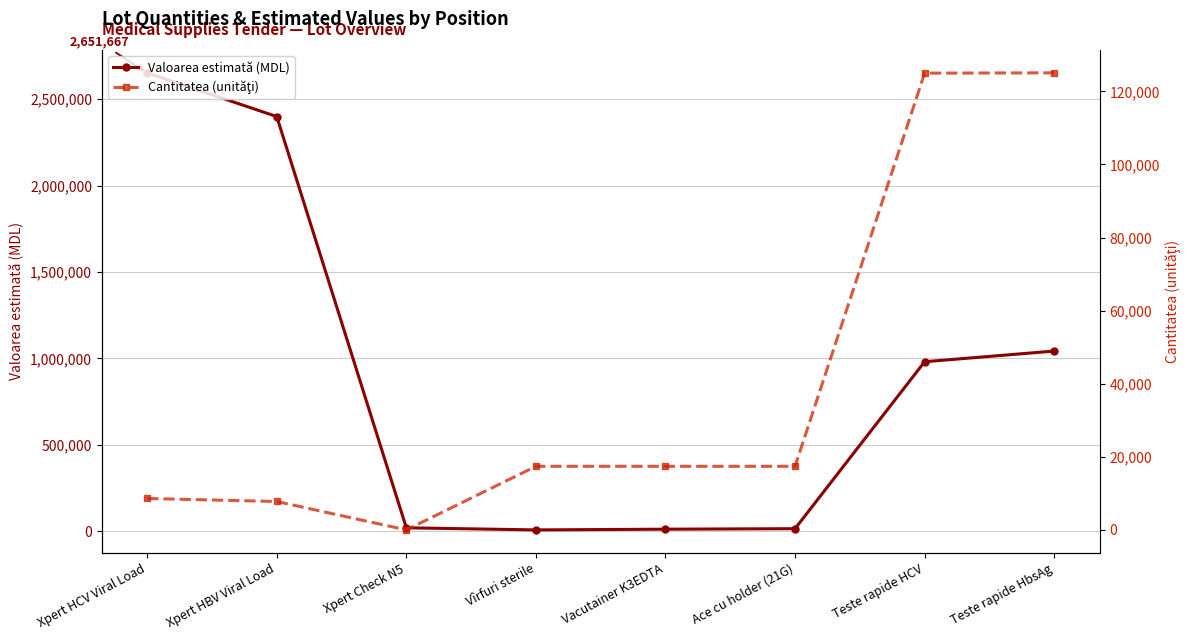

True or false: Cantitatea (unităţi) and Valoarea estimată (MDL) cross at least once.

True